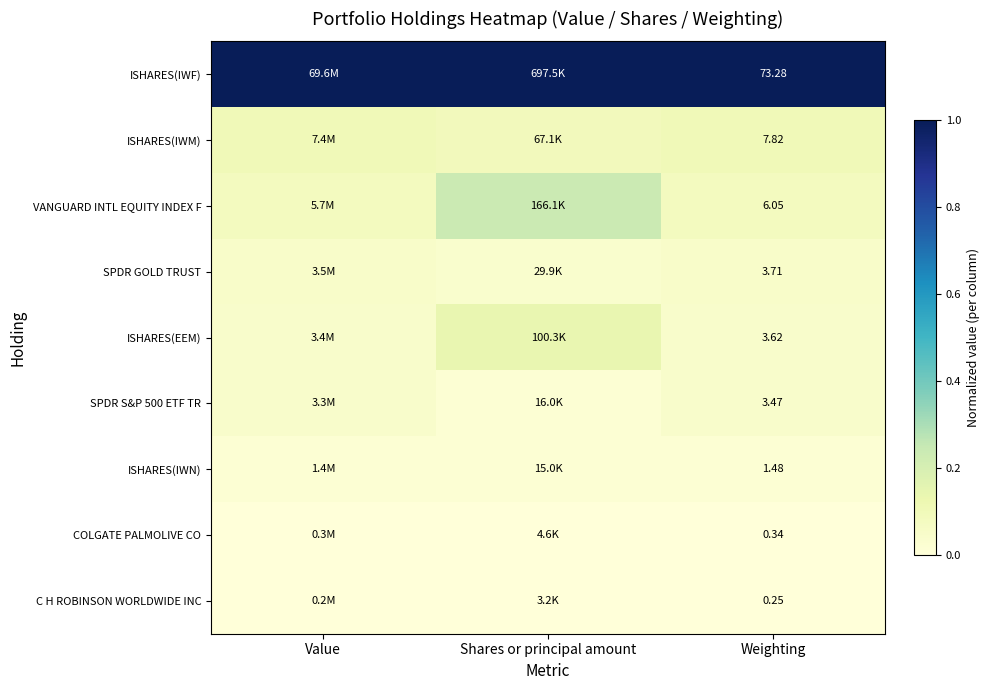

Count the number of data series in this chart.

9